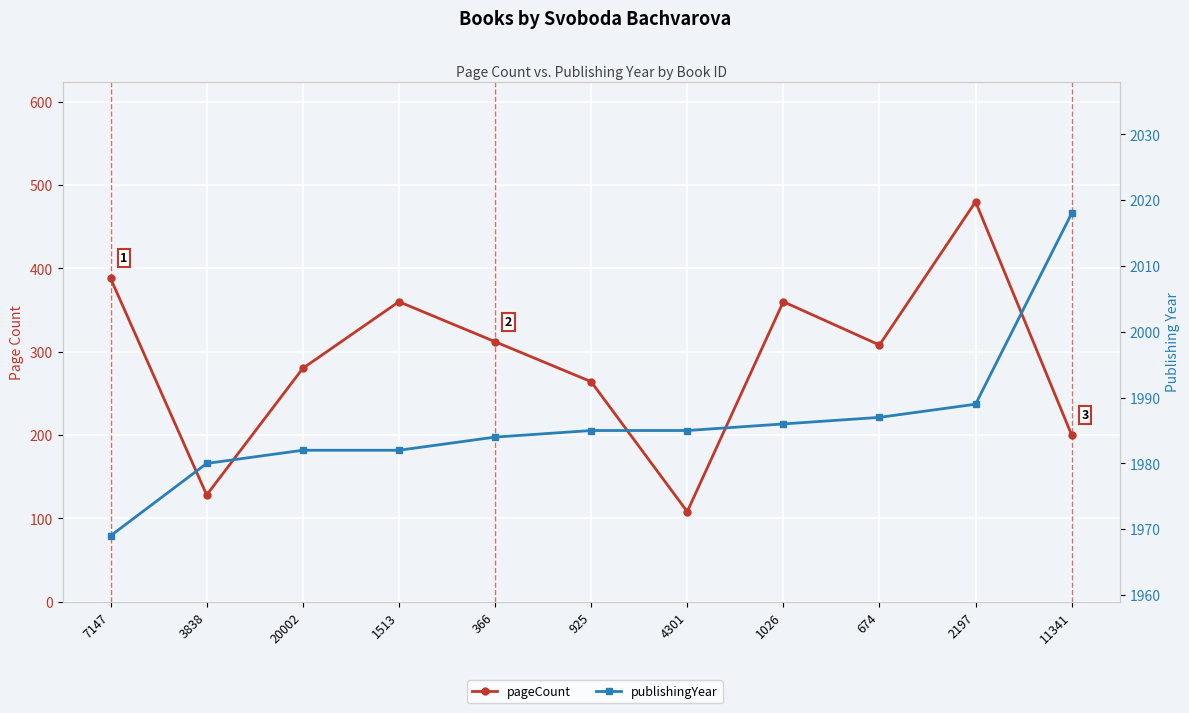

True or false: publishingYear has a value of 637 at 4301.

False